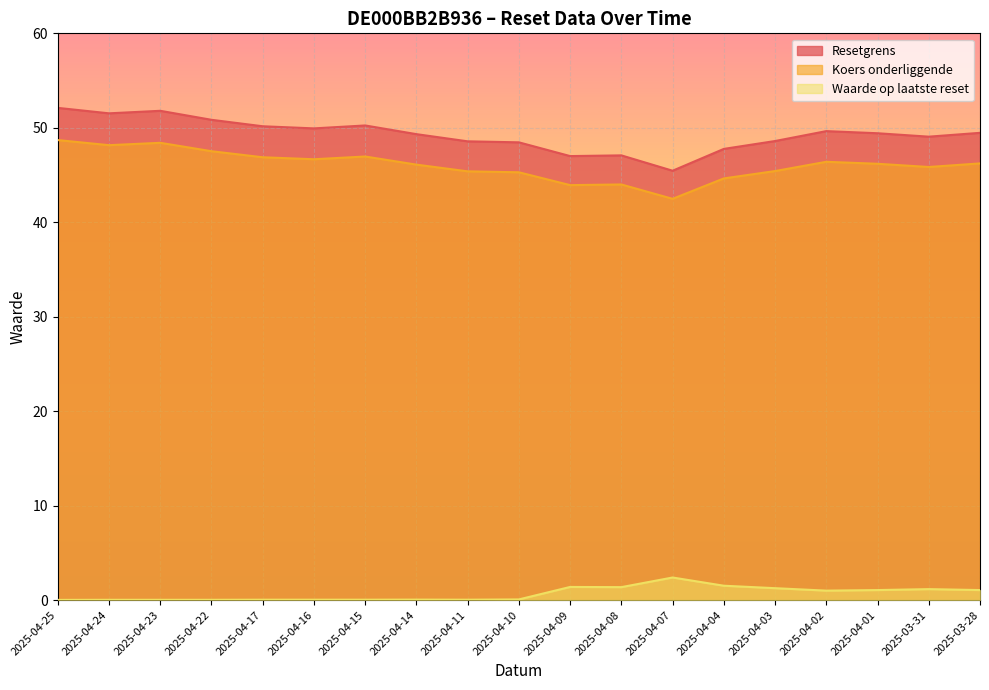

What is the sum of all Resetgrens values?

936.5